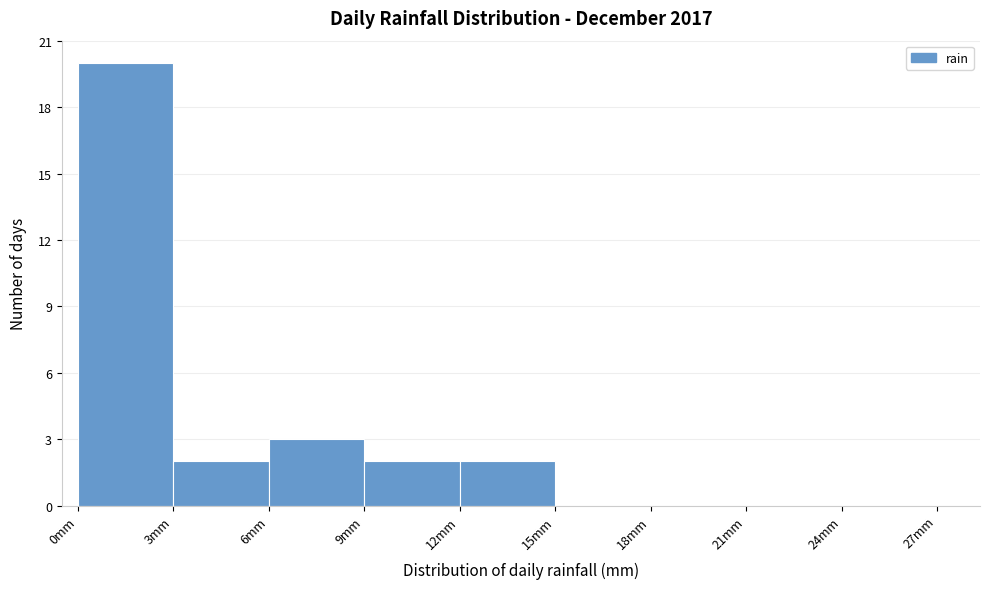

How tall is the bar that spans 12 to 15 on the x-axis? The values are not printed on the chart, so give them approximately, as read against the axis.

2